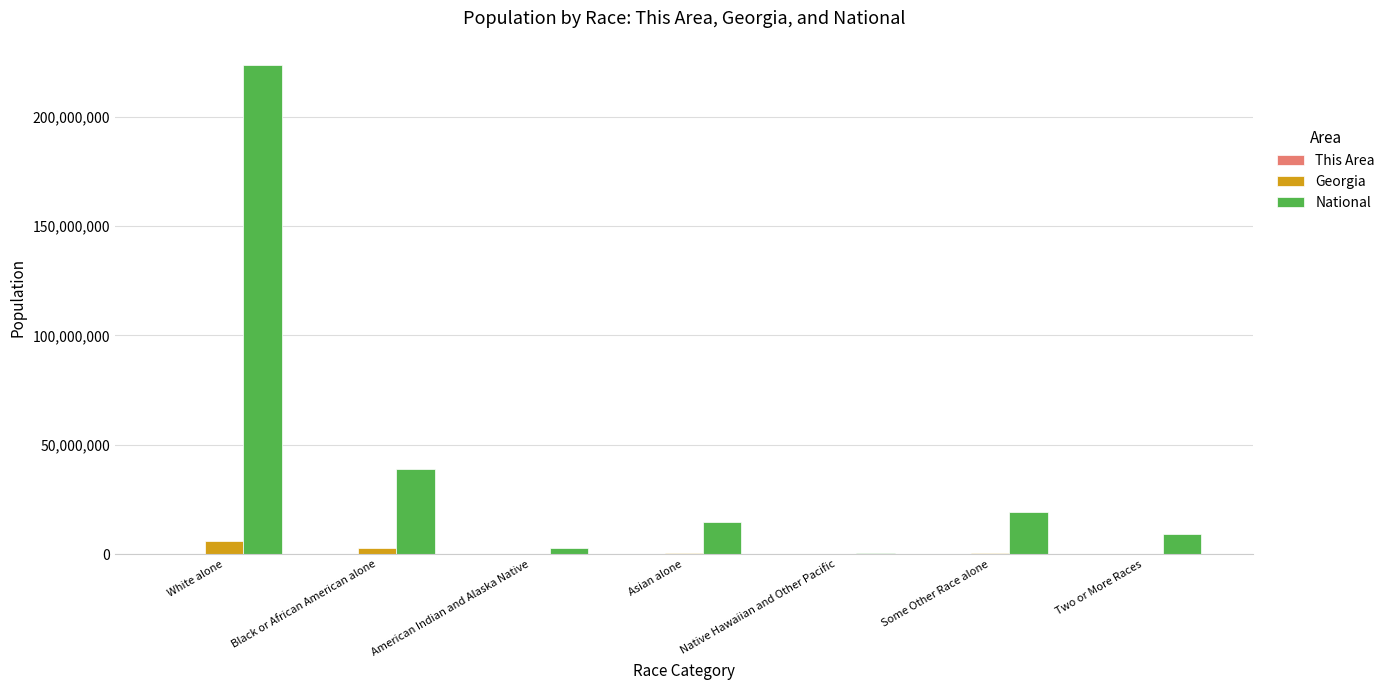

At which label does National reach its peak?

White alone